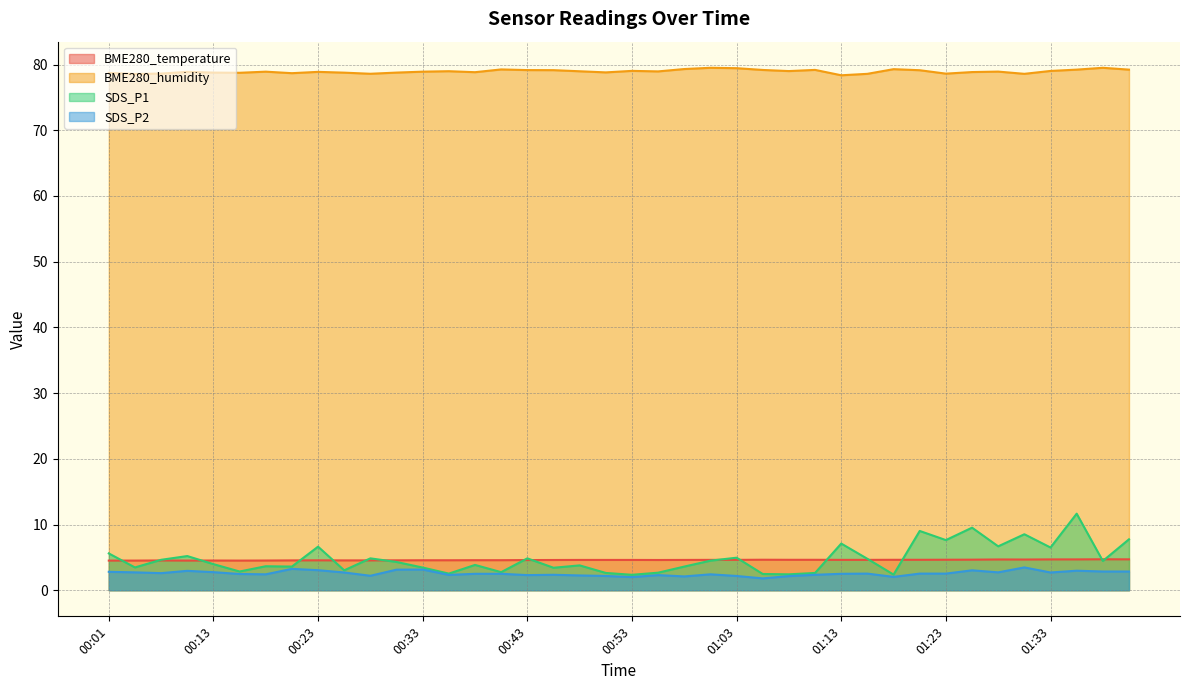

Which series changed the most between 01:00 and 01:30?

SDS_P1